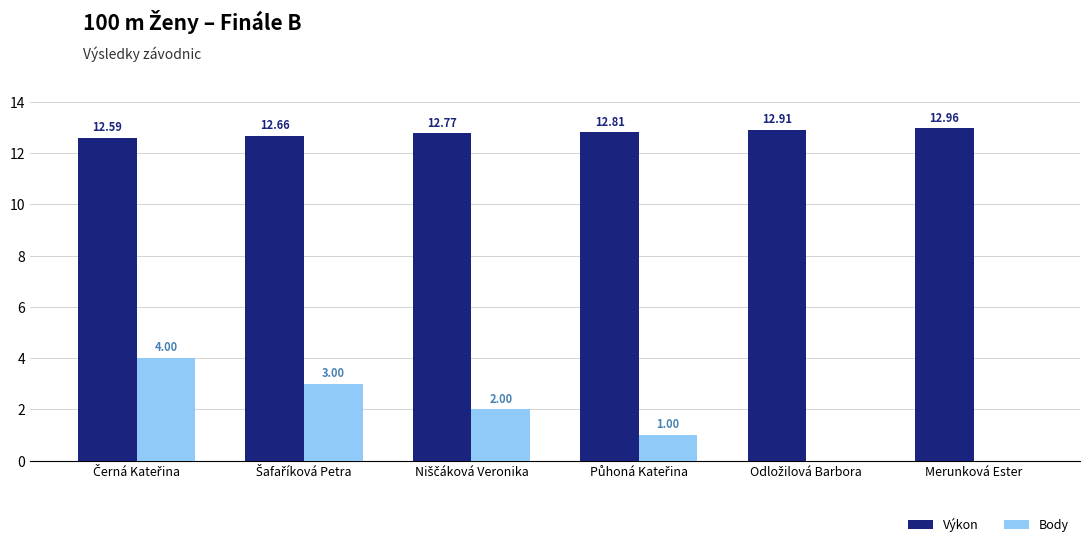

Which label corresponds to the largest value in the chart?

Merunková Ester